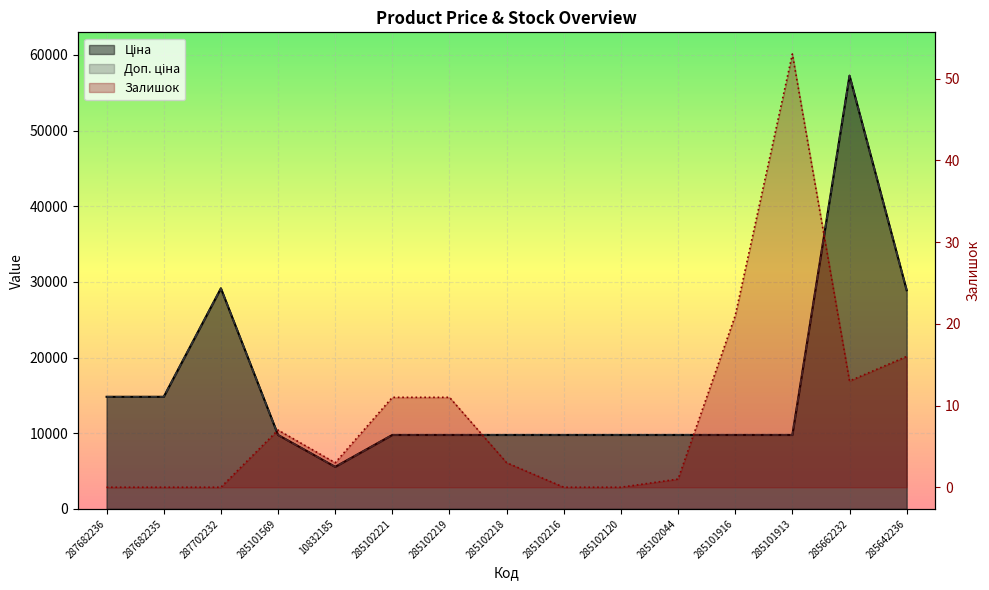

How many lines are shown in the chart?

3